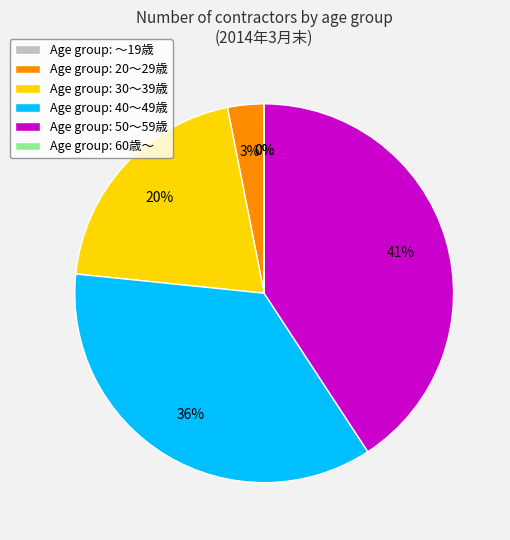

Is there a majority slice in this chart?

No